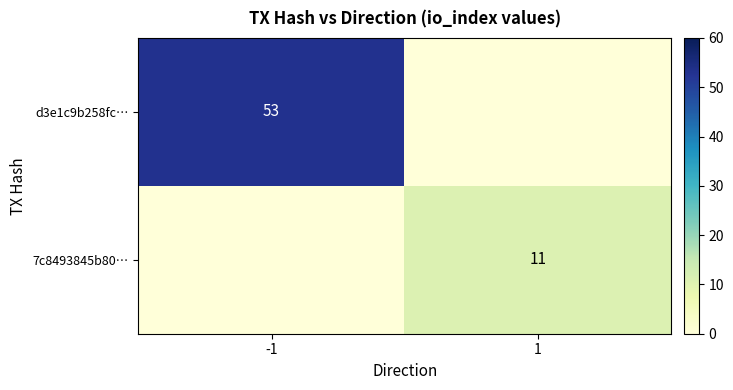

Is the value of d3e1c9b258fc… at -1 greater than the value of 7c8493845b80… at 1?

Yes